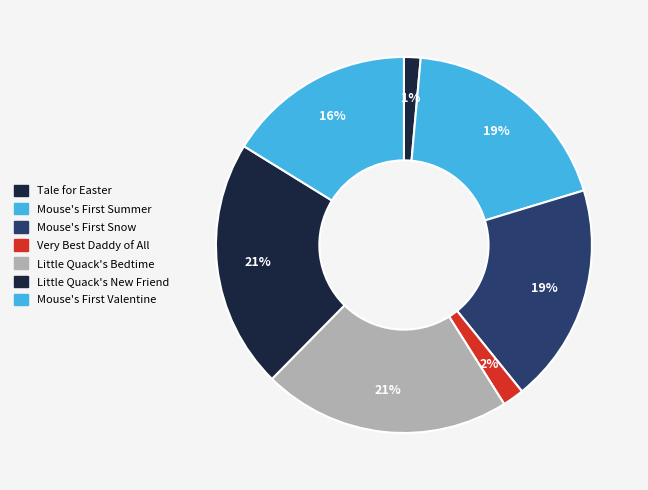

Count the number of slices in the pie.

7